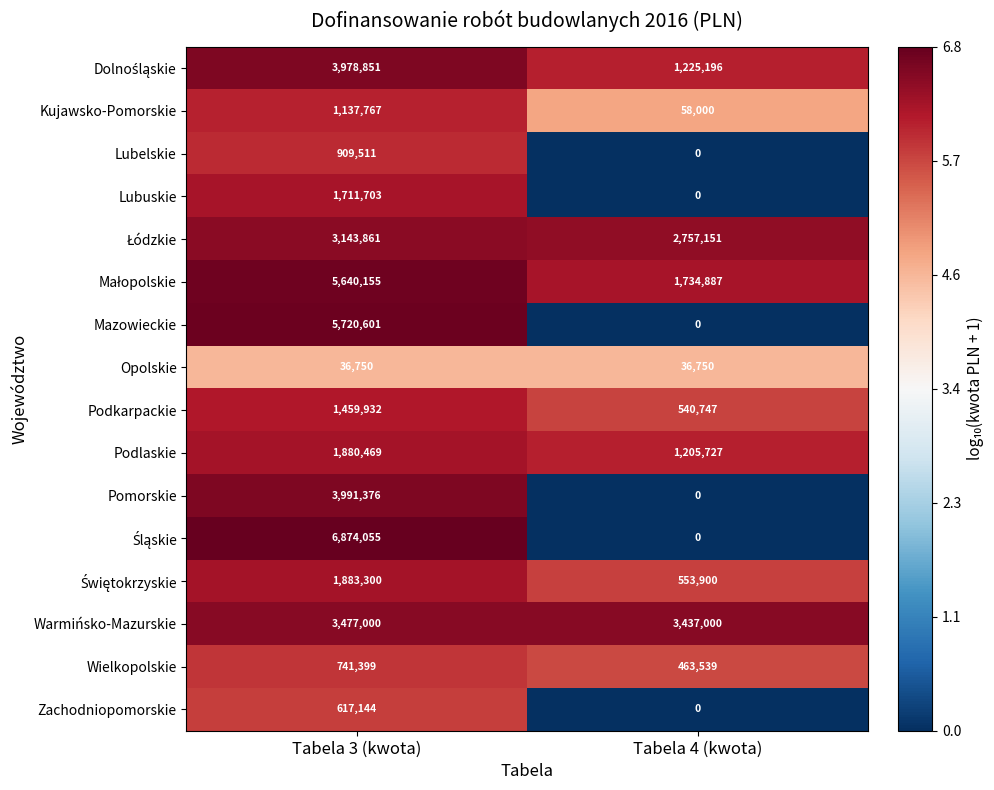

What is the average value of the Warmińsko-Mazurskie series?

3457000